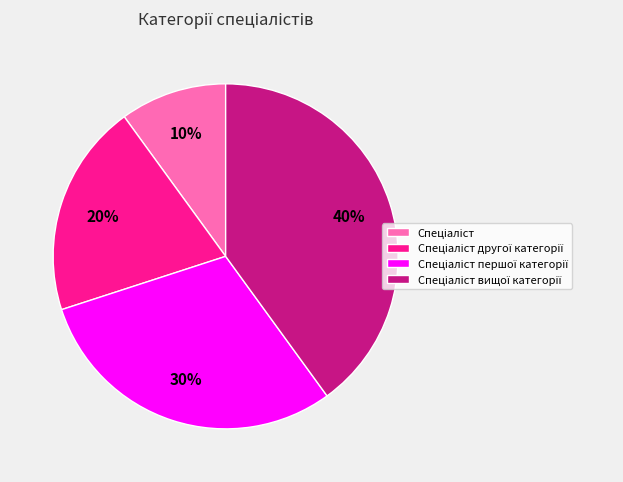

To the nearest percent, what is the difference between the largest and smallest slice percentages?

30%